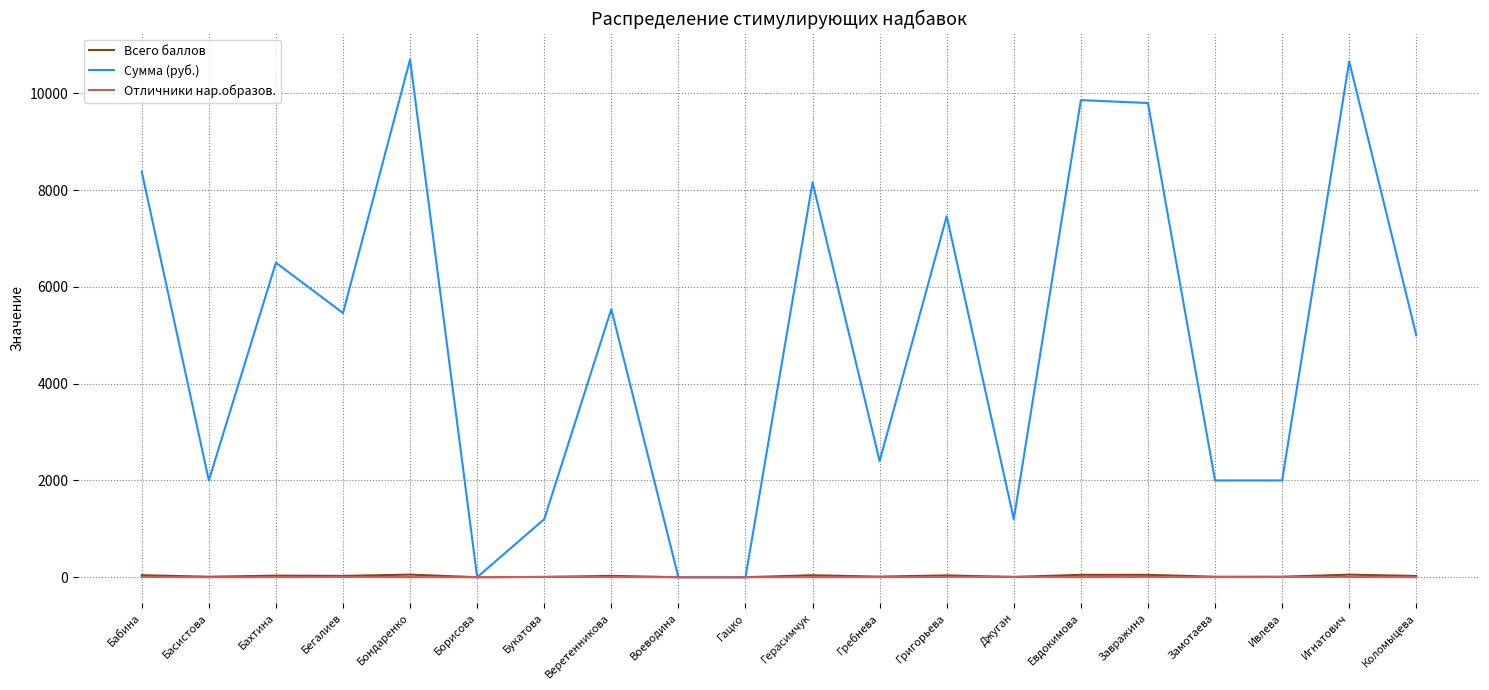

Which series has the largest range (max minus min)?

Сумма (руб.)